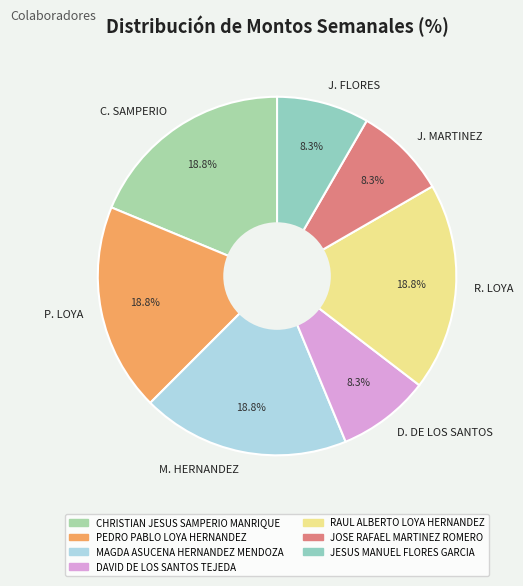

Does P. LOYA account for over 50% of the chart?

No